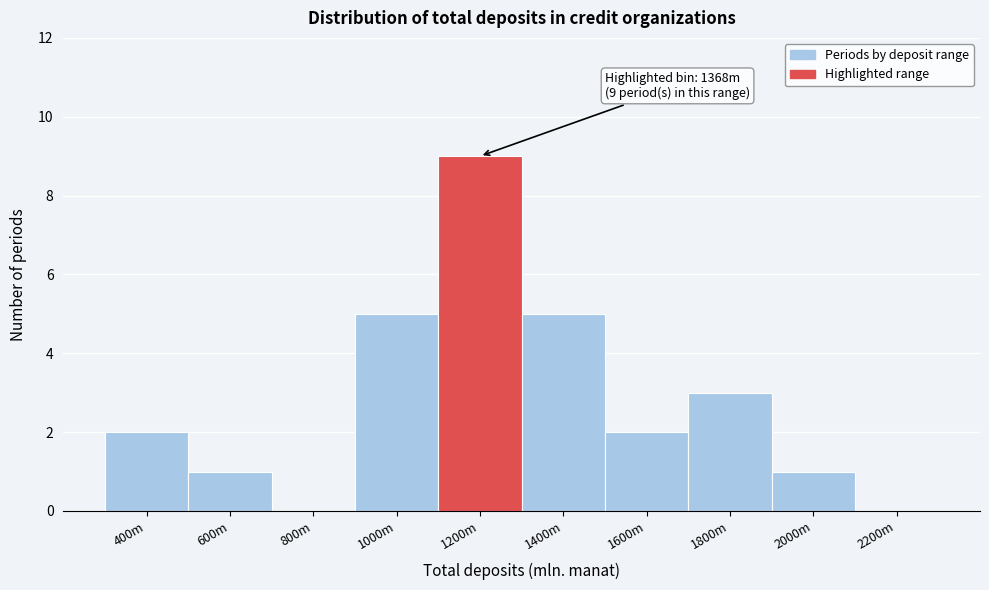

Reading right to left, transcribe all the data shown in this chart.

2200m=0	2000m=1	1800m=3	1600m=2	1400m=5	1200m=9	1000m=5	800m=0	600m=1	400m=2